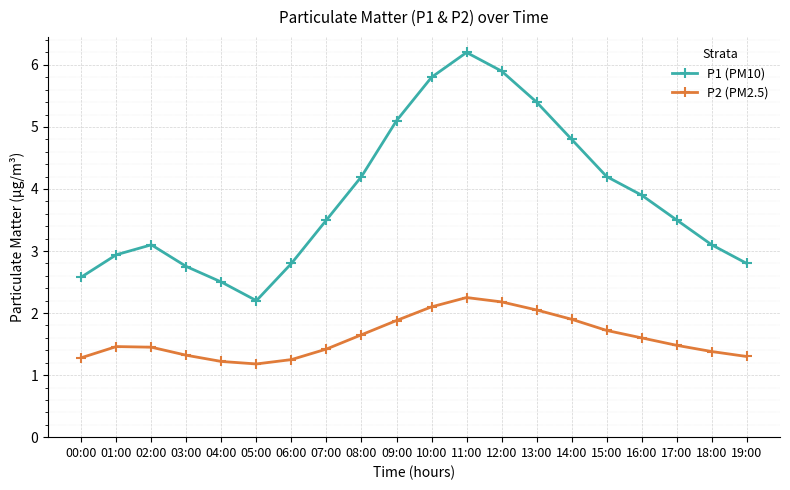

What is the label of the 19th point from the right?

01:00